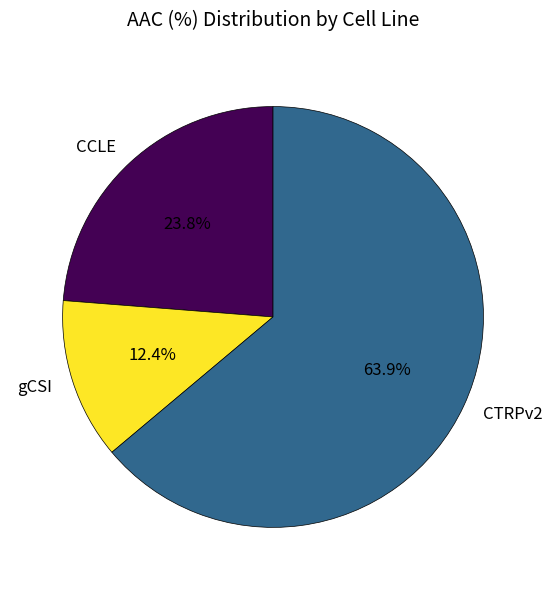

To the nearest percent, what is the difference between the CCLE and gCSI slice percentages?

11%